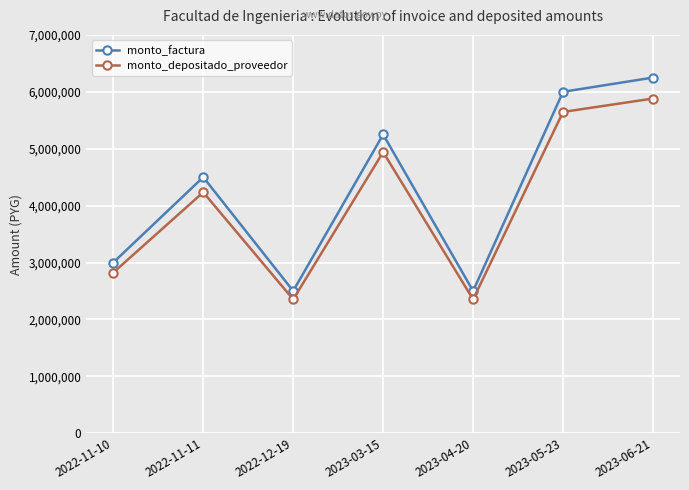

Reading left to right, what are all the values shown in this chart?

monto_factura: 2022-11-10=3000000	2022-11-11=4500000	2022-12-19=2500000	2023-03-15=5250000	2023-04-20=2500000	2023-05-23=6000000	2023-06-21=6250000
monto_depositado_proveedor: 2022-11-10=2823136	2022-11-11=4234705	2022-12-19=2352614	2023-03-15=4940490	2023-04-20=2352614	2023-05-23=5646273	2023-06-21=5881533